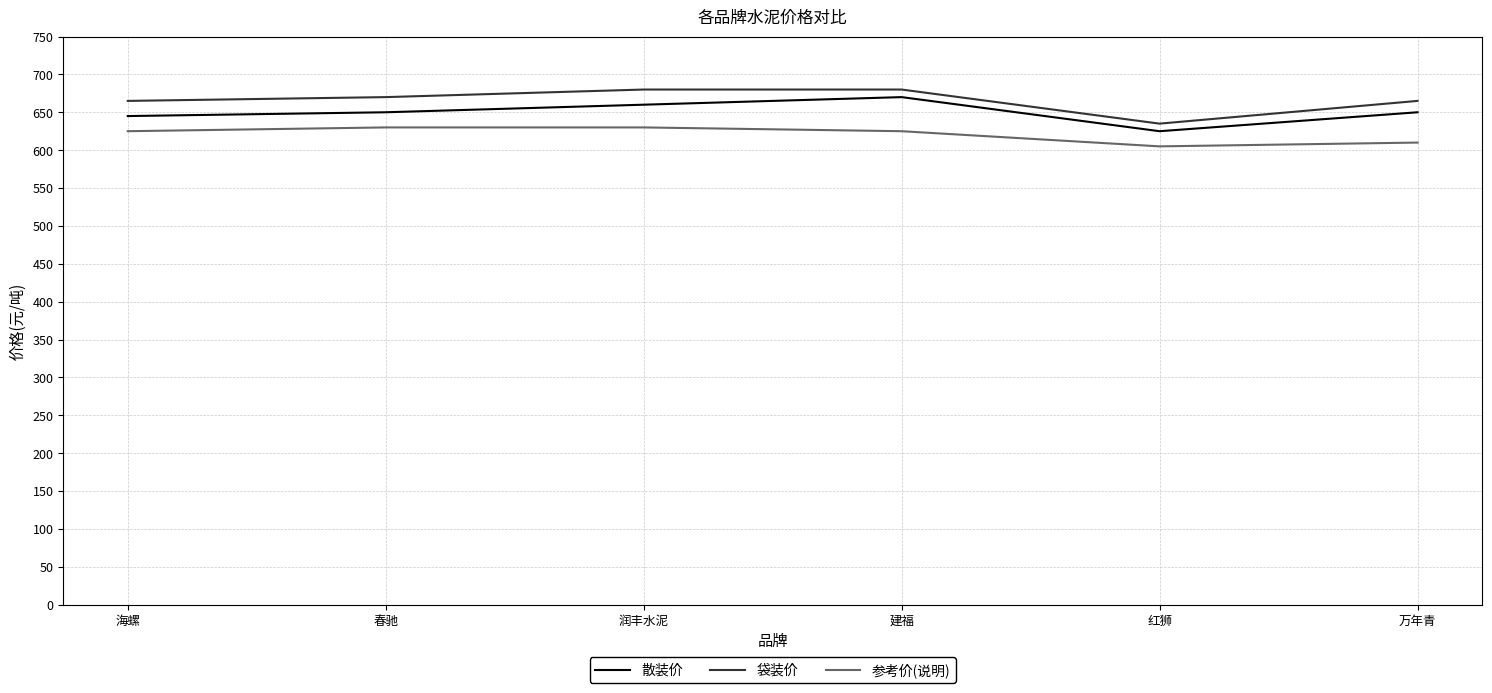

What is the average value of the 参考价(说明) series?

621